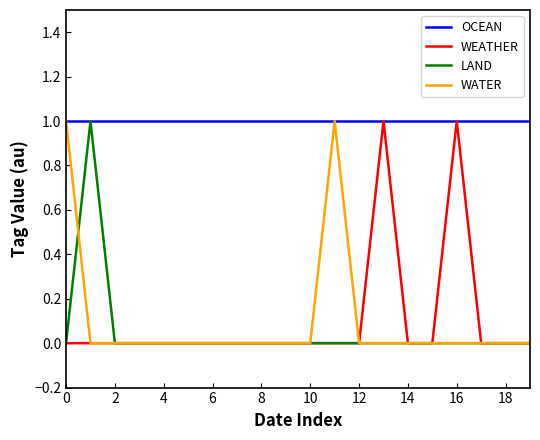

The WEATHER series shows 0 at 4. True or false?

True